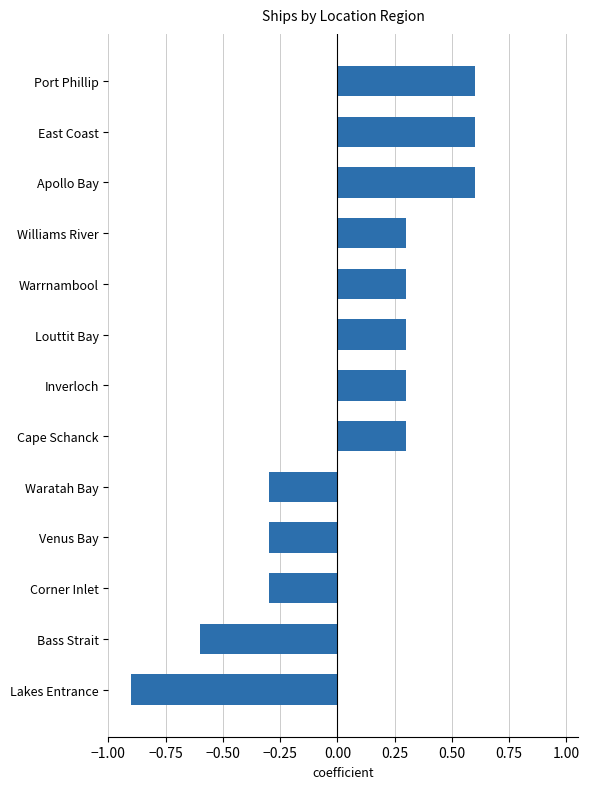

How many data points are less than 0?

5